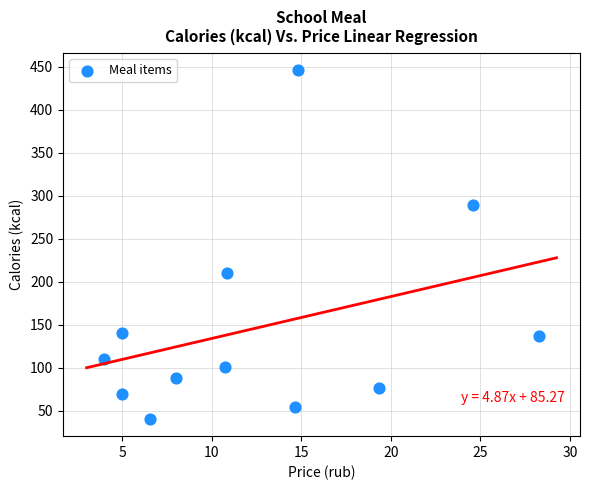

What Y value in the scatter plot is closest to 243?

209.7